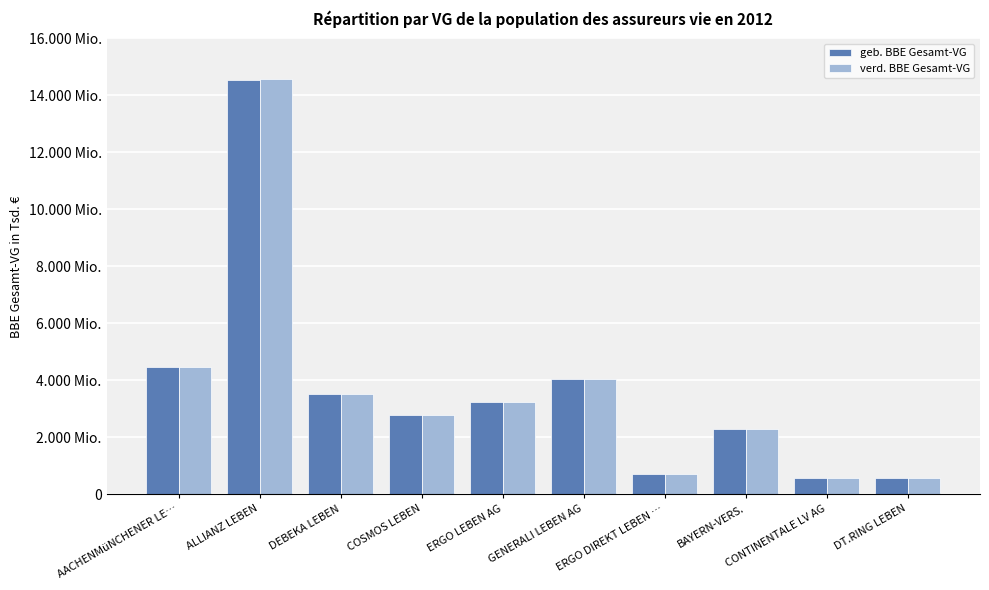

What are all the series names shown in the legend?

geb. BBE Gesamt-VG, verd. BBE Gesamt-VG